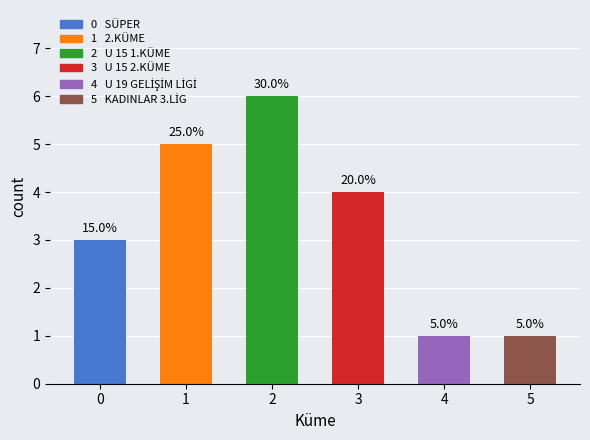

What is the sum of the values at U 19 GELİŞİM LİGİ and U 15 2.KÜME?

5